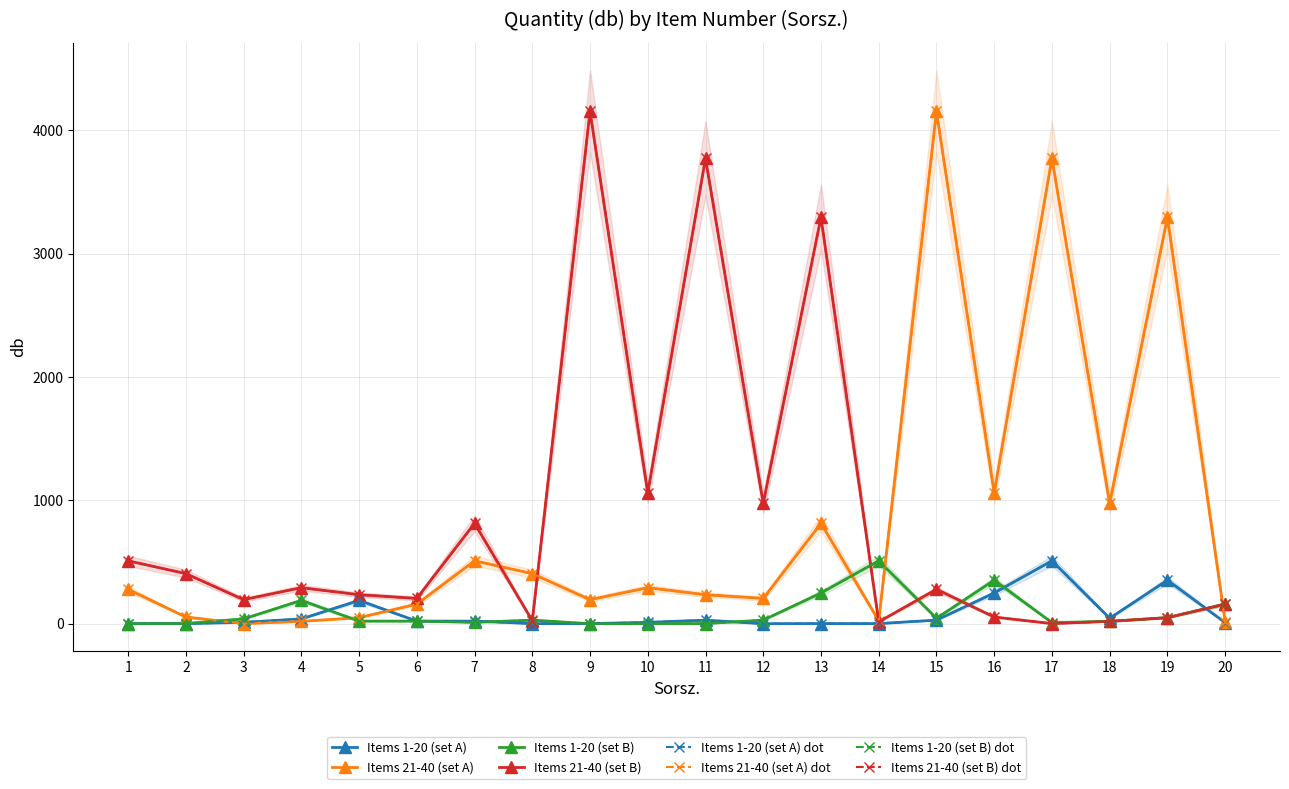

What is the average value of the db (rows 1-10, scaled) series?

77